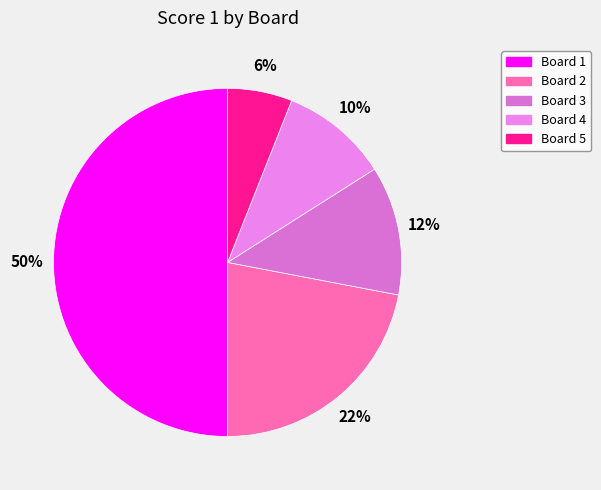

To the nearest percent, what is the combined percentage of Board 5 and Board 1?

56%